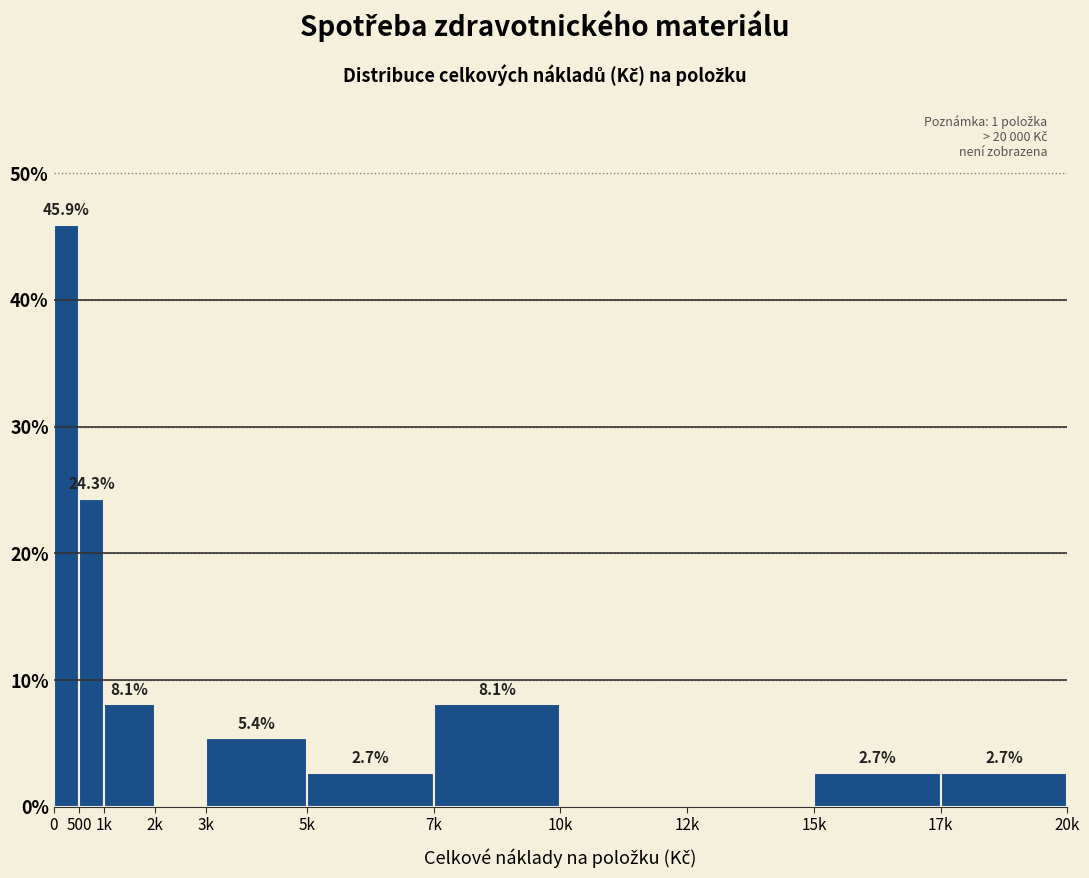

Reading right to left, list all the values displayed in this chart.

17k=2.7	15k=2.7	12k=0.0	10k=0.0	7k=8.1	5k=2.7	3k=5.4	2k=0.0	1k=8.1	500=24.3	0=45.9